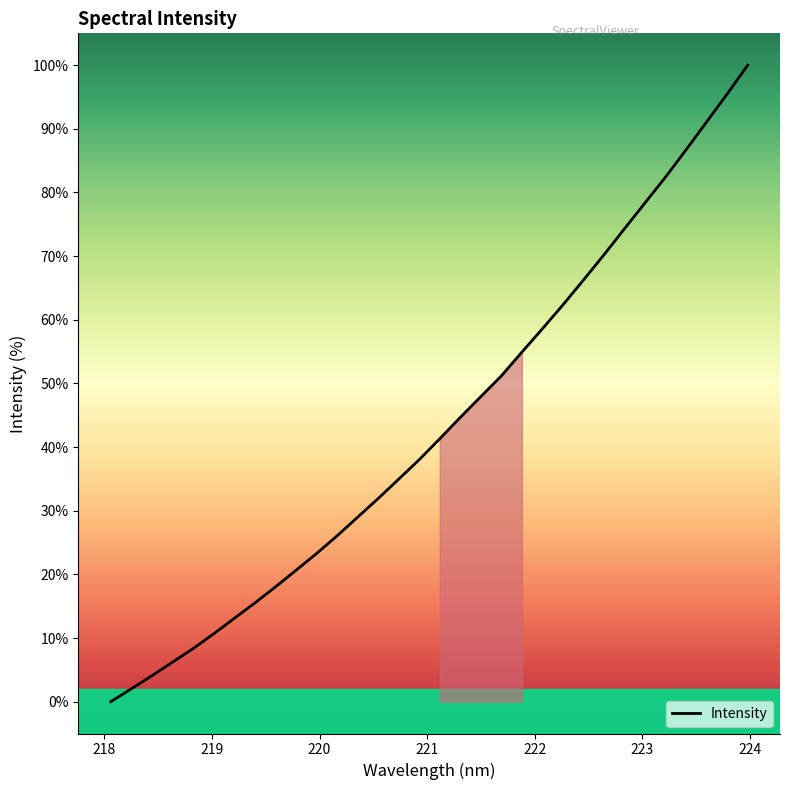

What is the maximum value shown in the chart?

100.0